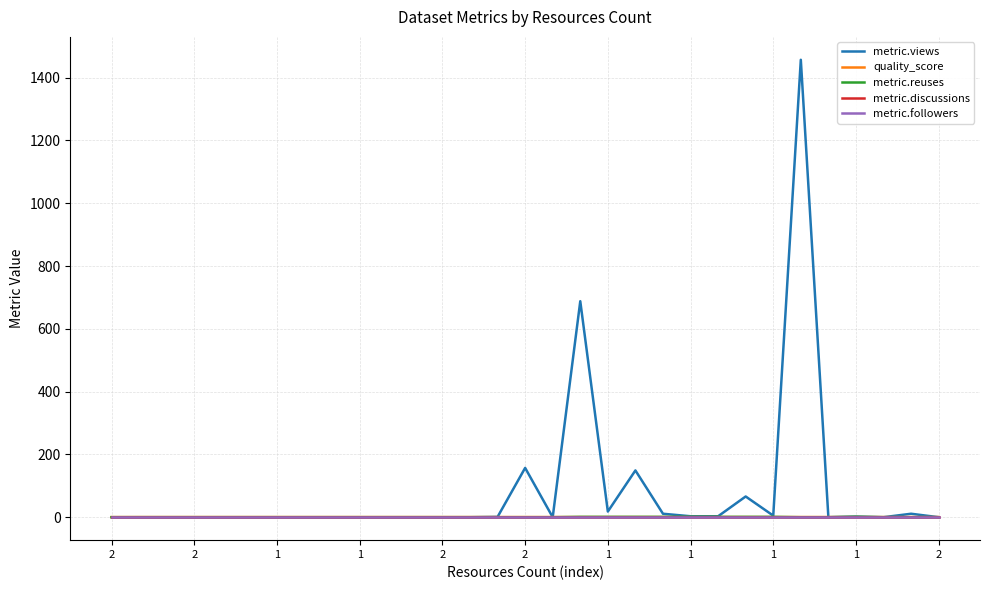

At which category is the sum across all series the highest?

25